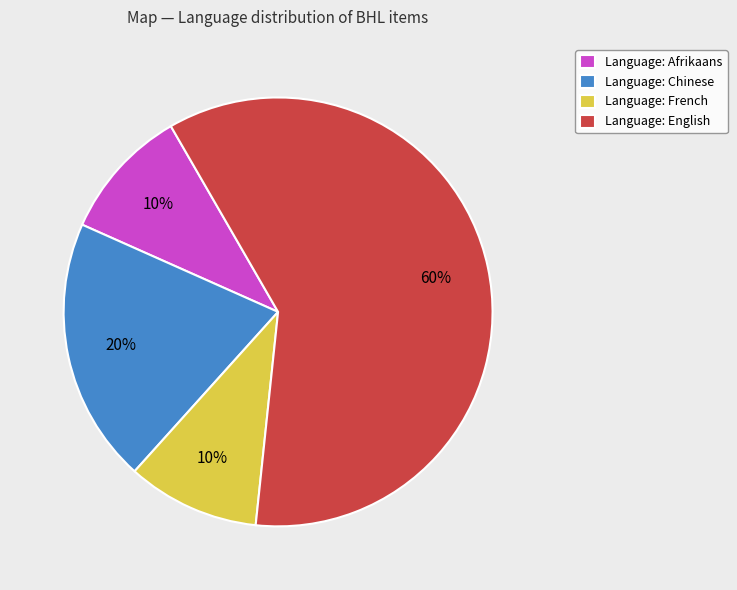

What percentage is the Language: Chinese slice, to the nearest percent?

20%